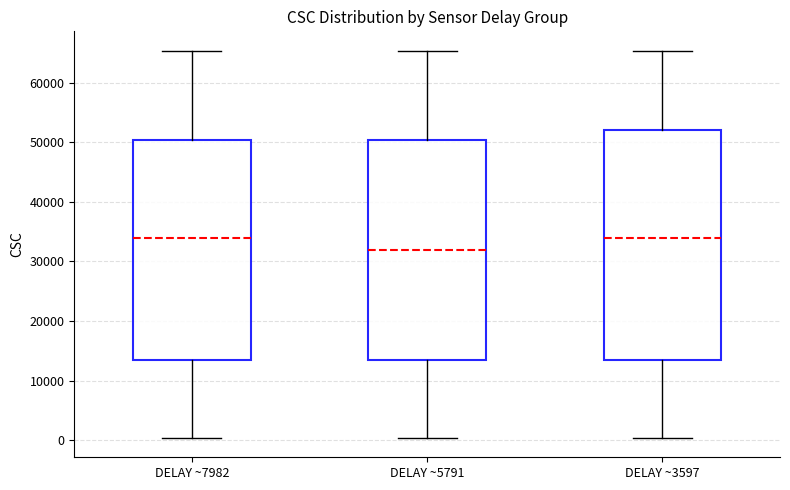

Where does the median line of the box for DELAY ~5791 sit on the y-axis? The values are not printed on the chart, so give them approximately, as read against the axis.

32000